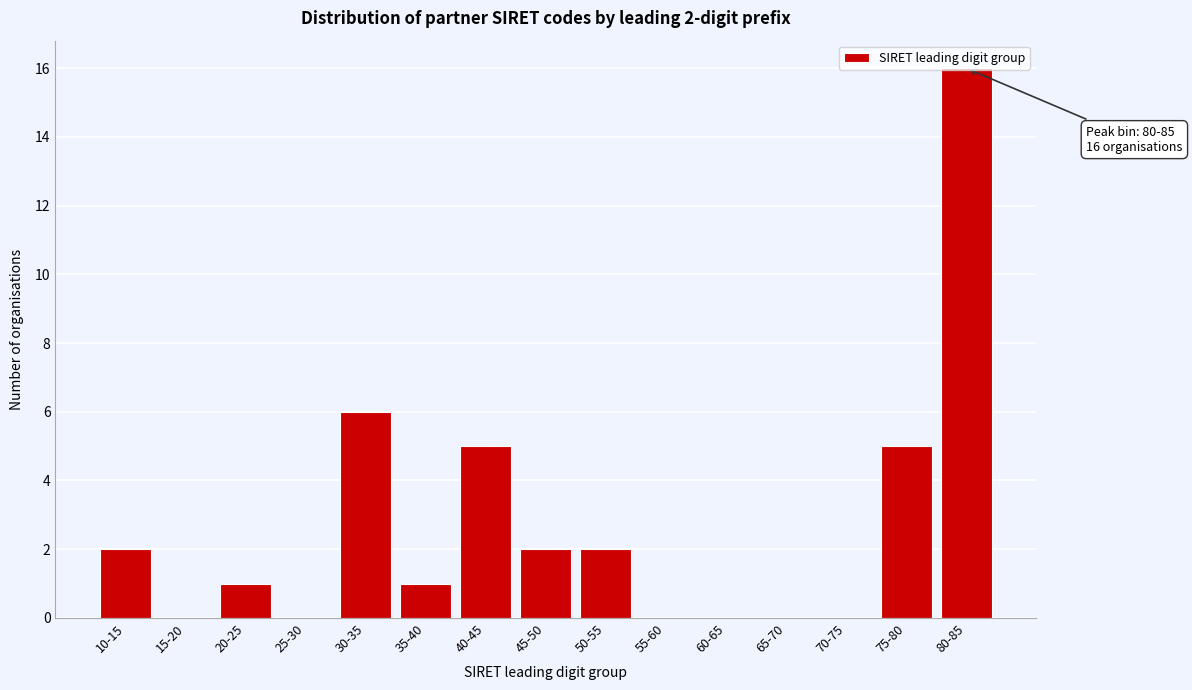

Where is the data nearest to the value 8?

30-35